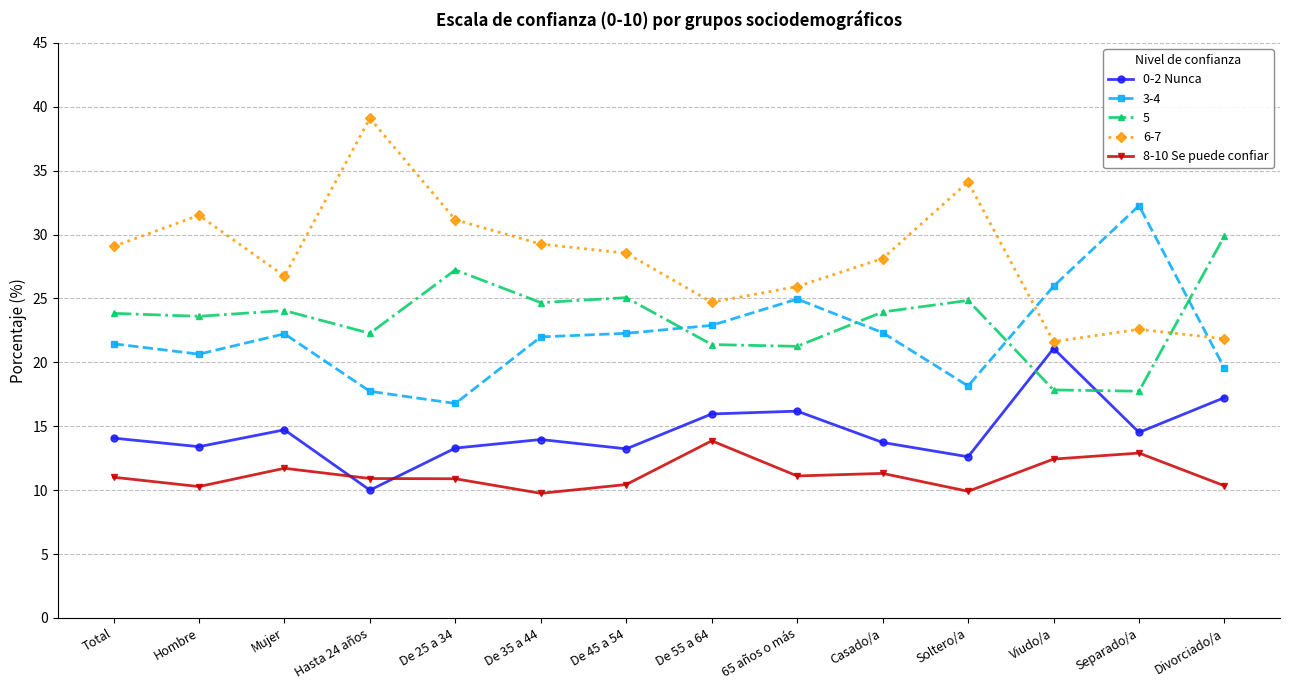

What is the difference between the second highest and second lowest values in the 0-2 Nunca series?

4.6